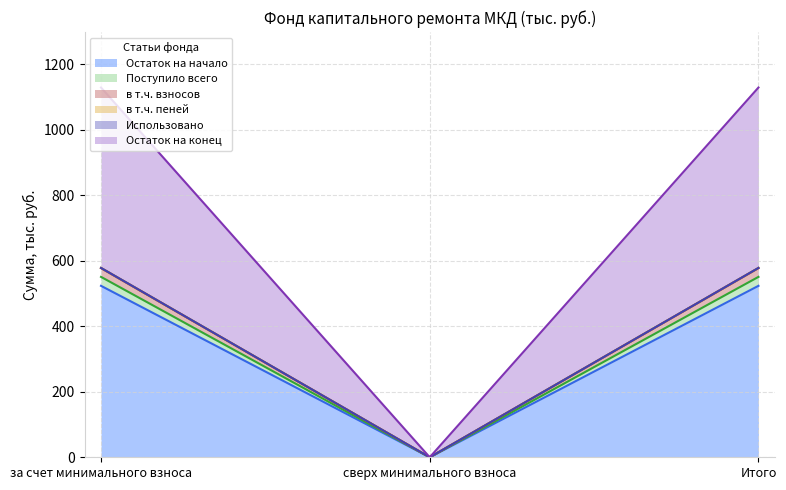

The Поступило всего series shows 222.8 at за счет минимального взноса. True or false?

False